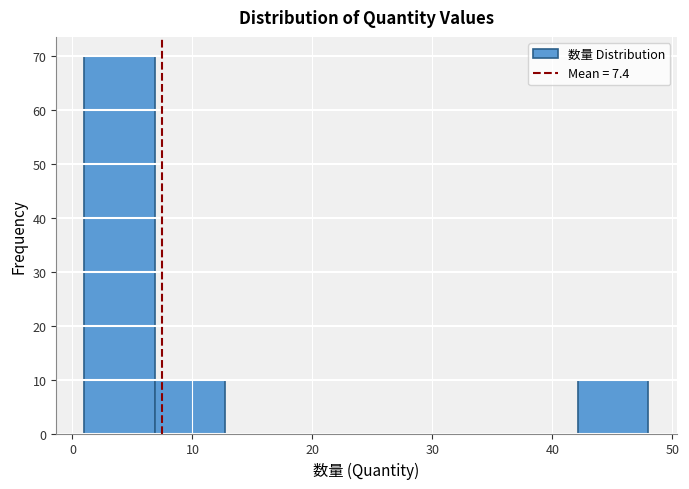

Reading left to right, transcribe this chart: for each bar, give the range it covers on the x-axis and its height. Neither the bar edges nor the heights are printed on the chart, so give them approximately, as read against the axes.

1 to 7: 70
7 to 13: 10
13 to 19: 0
19 to 25: 0
25 to 30: 0
30 to 36: 0
36 to 42: 0
42 to 48: 10